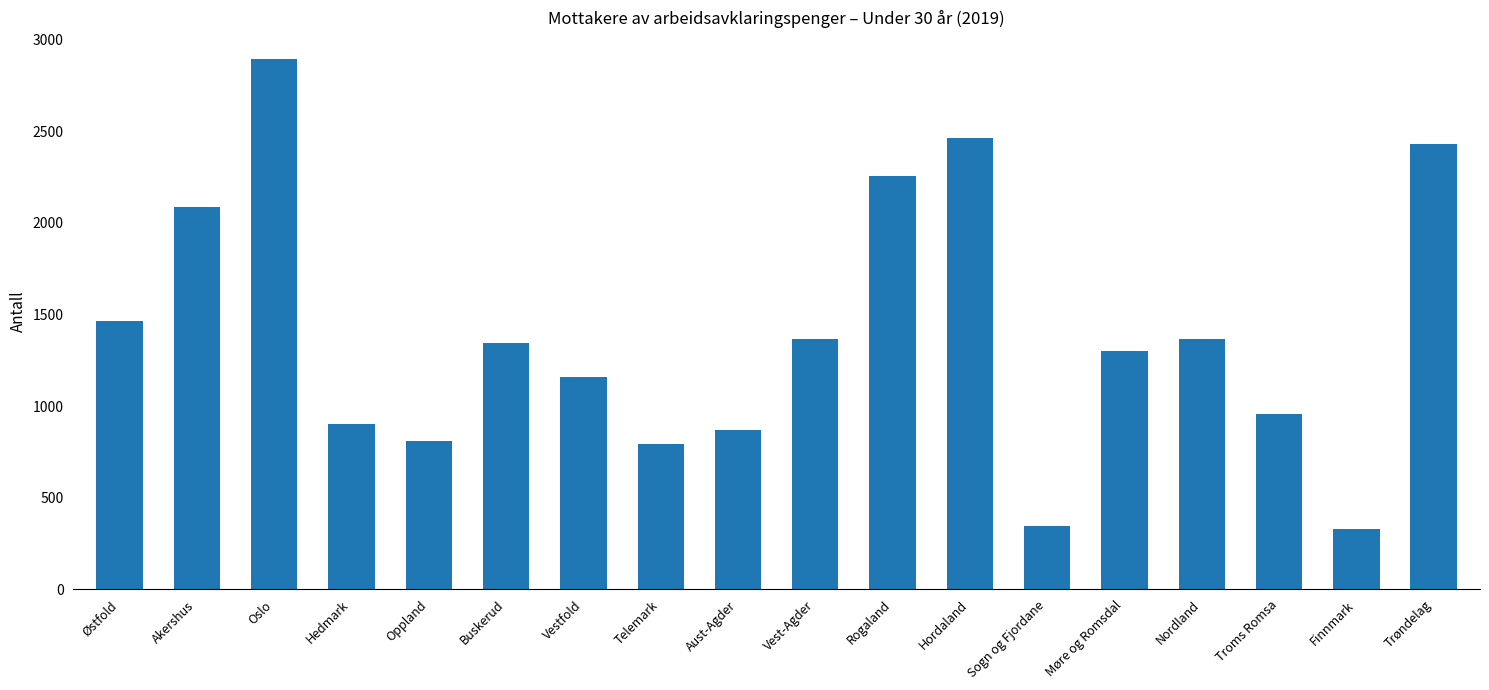

What is the label of the 16th bar from the right?

Oslo